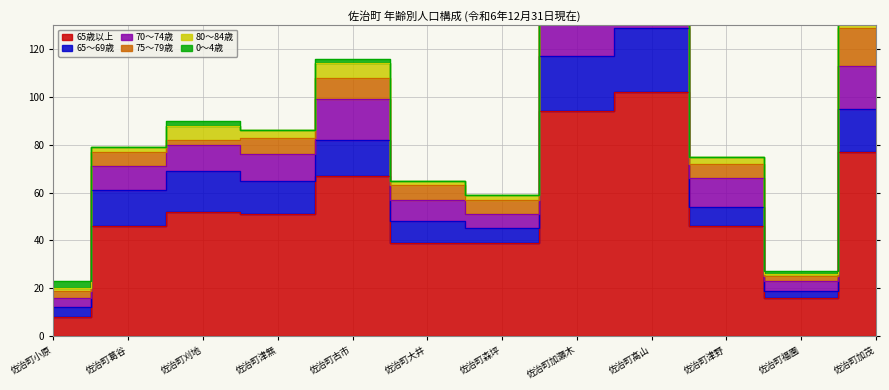

What is the maximum value shown in the chart?

102